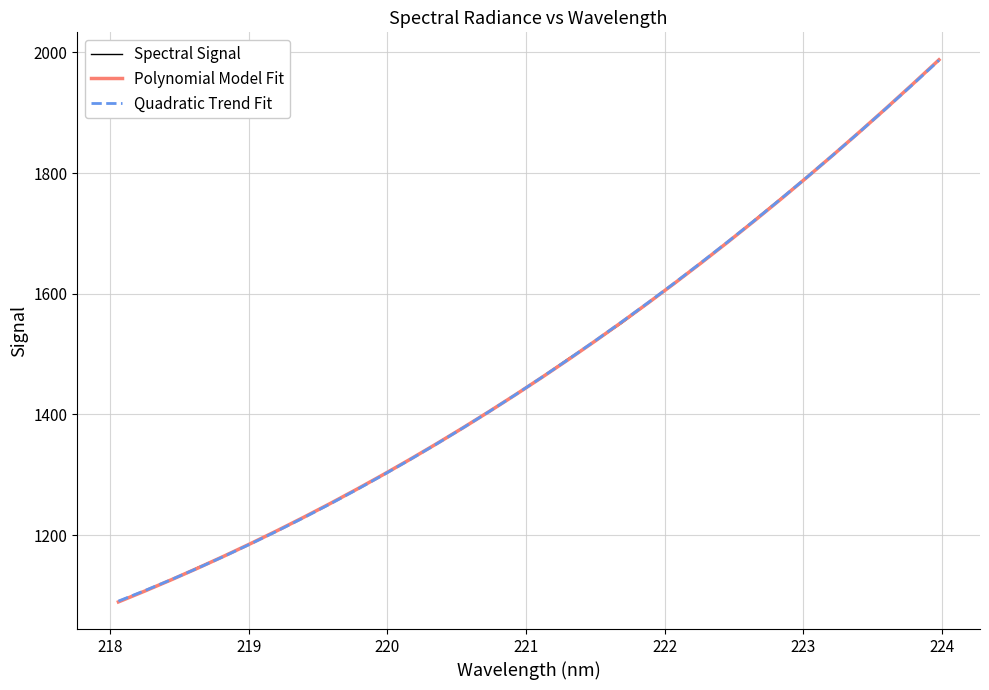

Which series has the largest range (max minus min)?

Spectral Signal